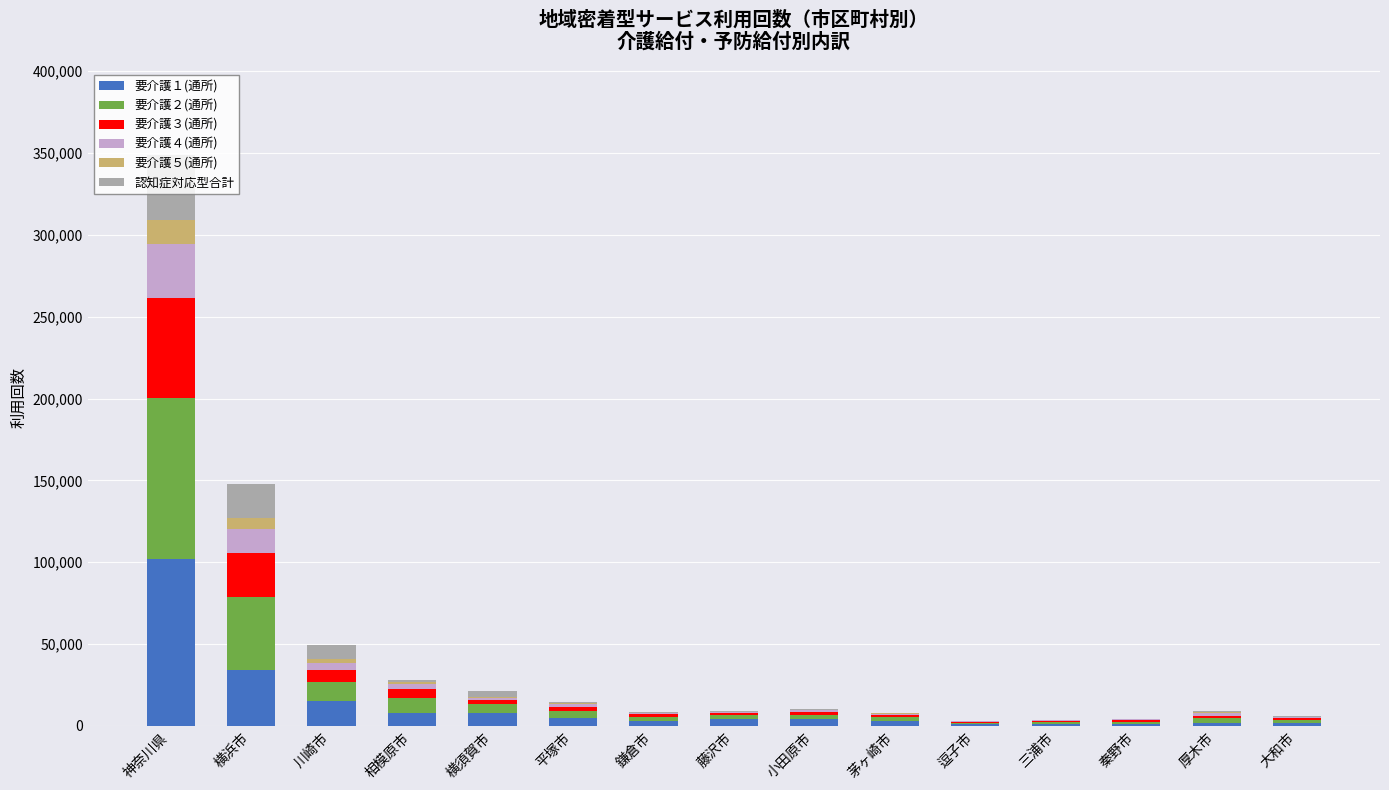

At which category is the sum across all series the highest?

神奈川県